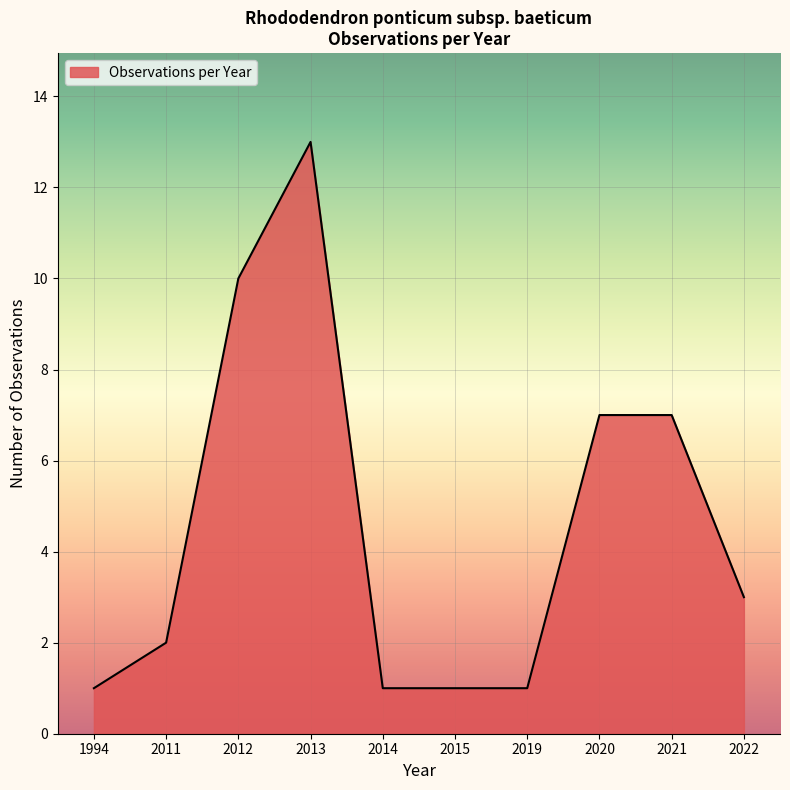

What is the average value?

5